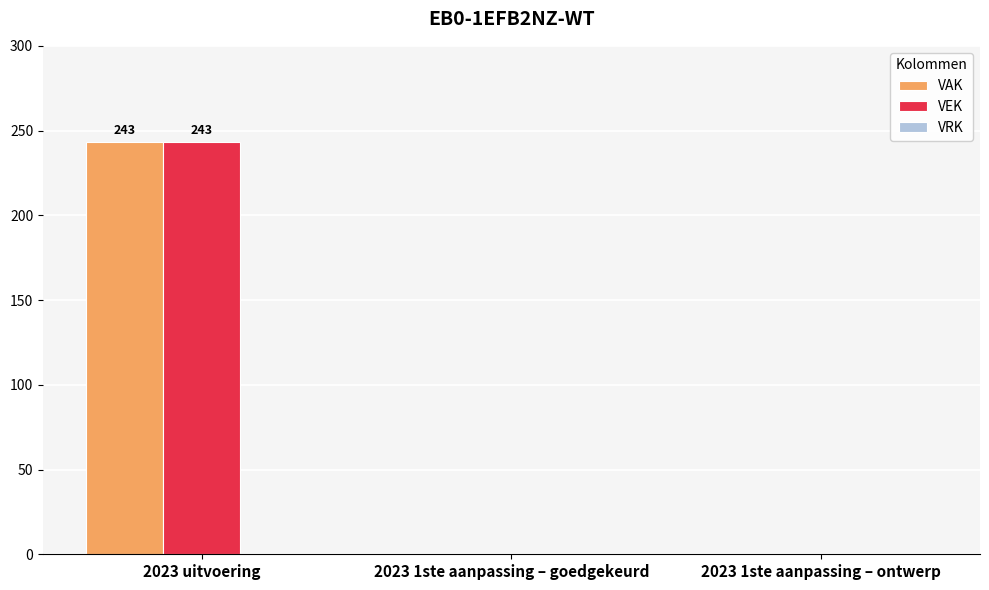

Is the value of VEK at 2023 uitvoering greater than the value of VAK at 2023 1ste aanpassing – goedgekeurd?

Yes